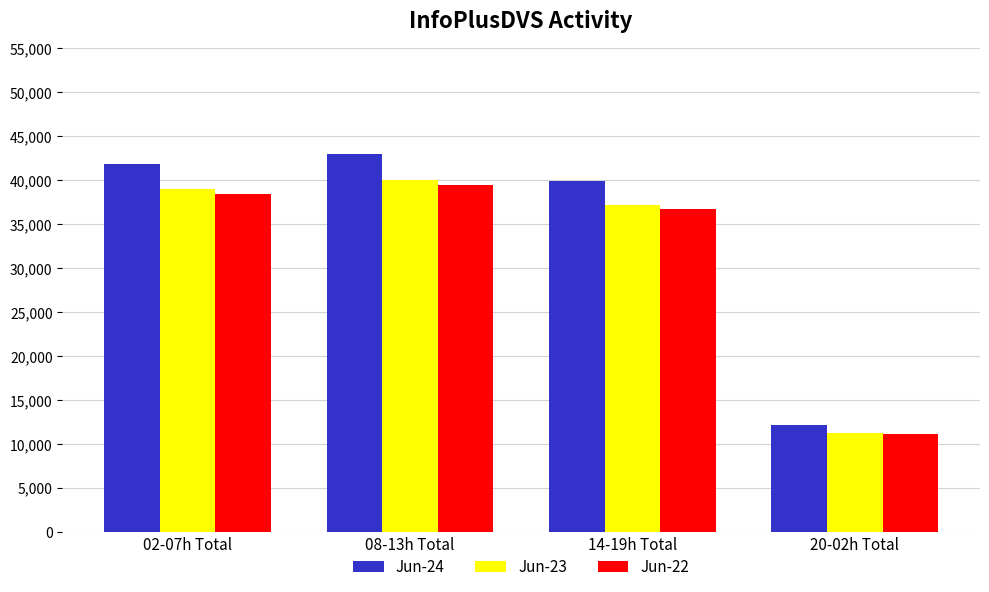

How many bars are there in each group?

3